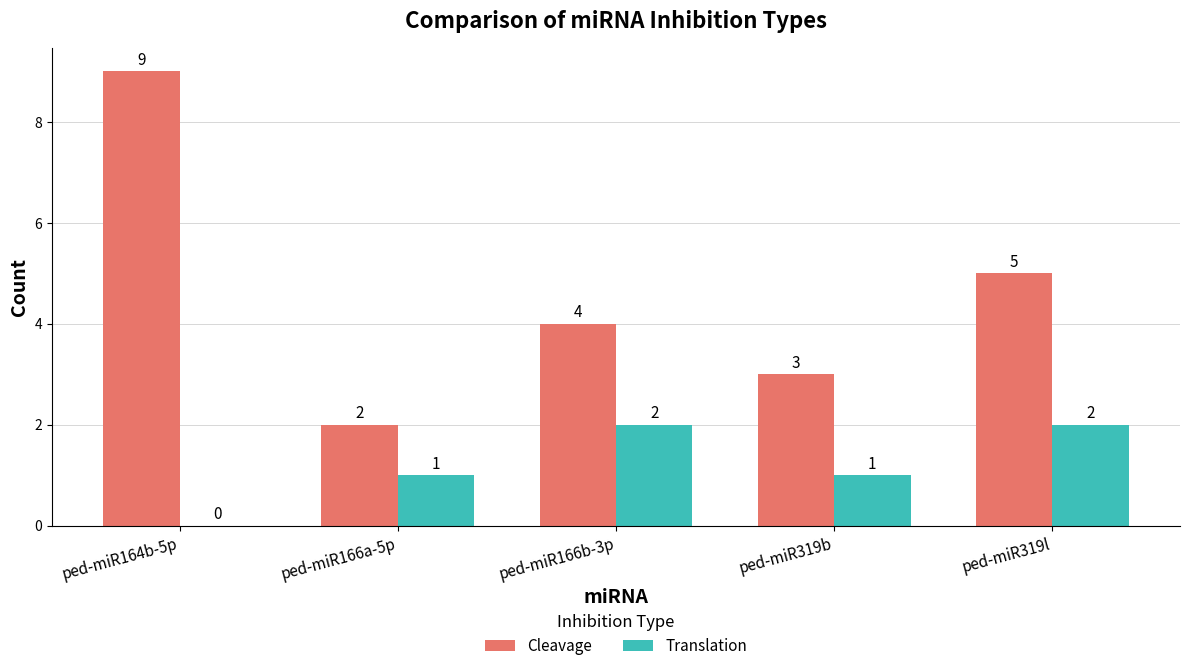

Reading left to right, extract all data points from this chart.

Cleavage: ped-miR164b-5p=9	ped-miR166a-5p=2	ped-miR166b-3p=4	ped-miR319b=3	ped-miR319l=5
Translation: ped-miR164b-5p=0	ped-miR166a-5p=1	ped-miR166b-3p=2	ped-miR319b=1	ped-miR319l=2